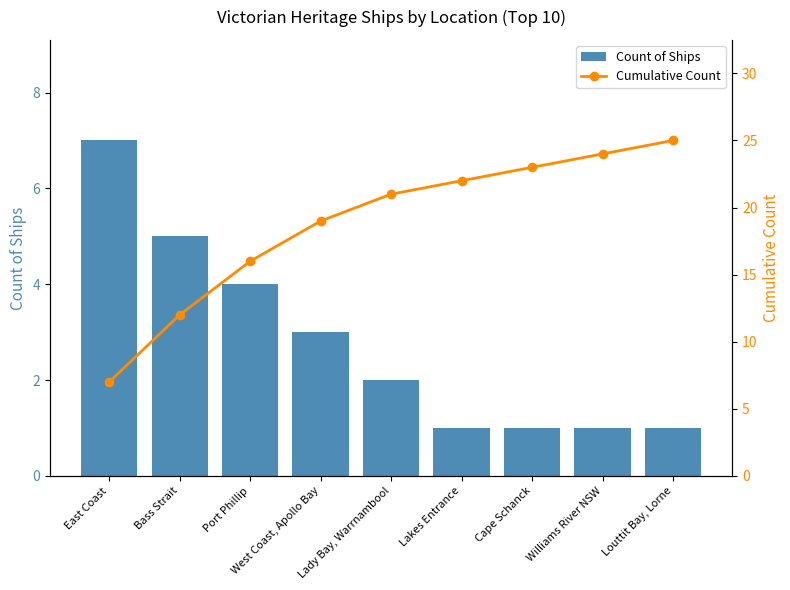

What is the label of the 6th bar from the right?

West Coast, Apollo Bay